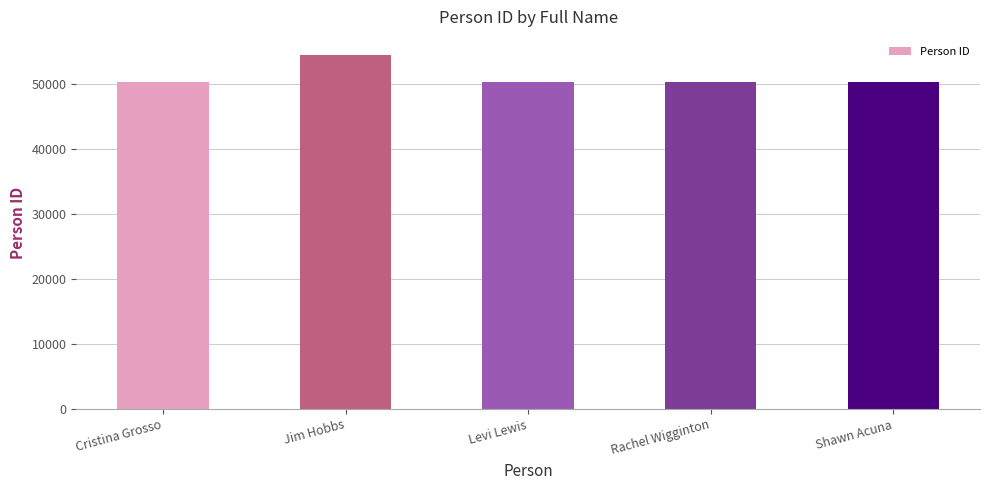

What is the ratio of the value at Shawn Acuna to the value at Levi Lewis?

1.0